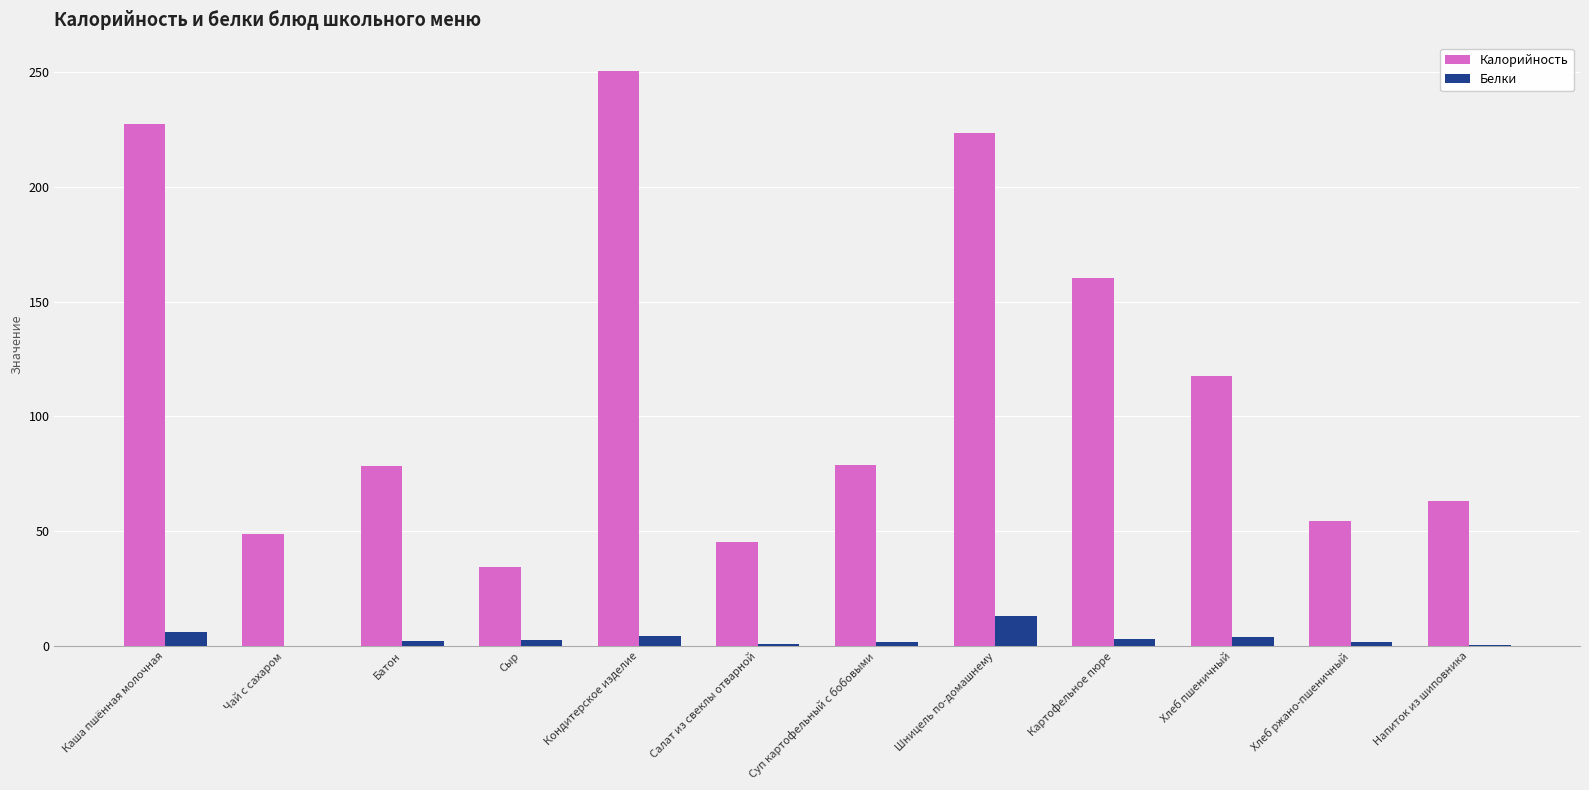

Between Кондитерское изделие and Суп картофельный с бобовыми, which series saw the biggest shift?

Калорийность